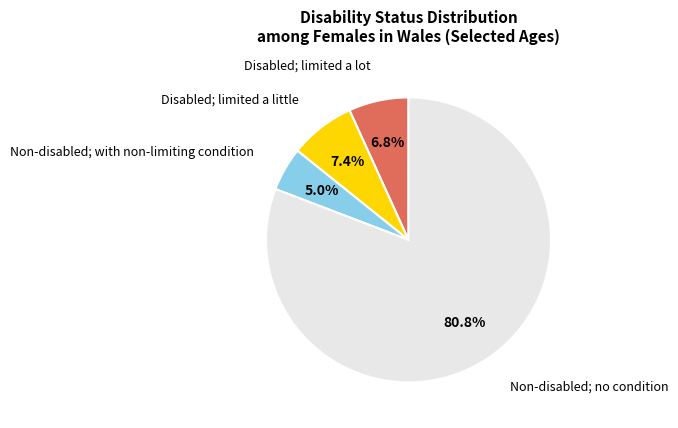

How many slices are in this pie chart?

4